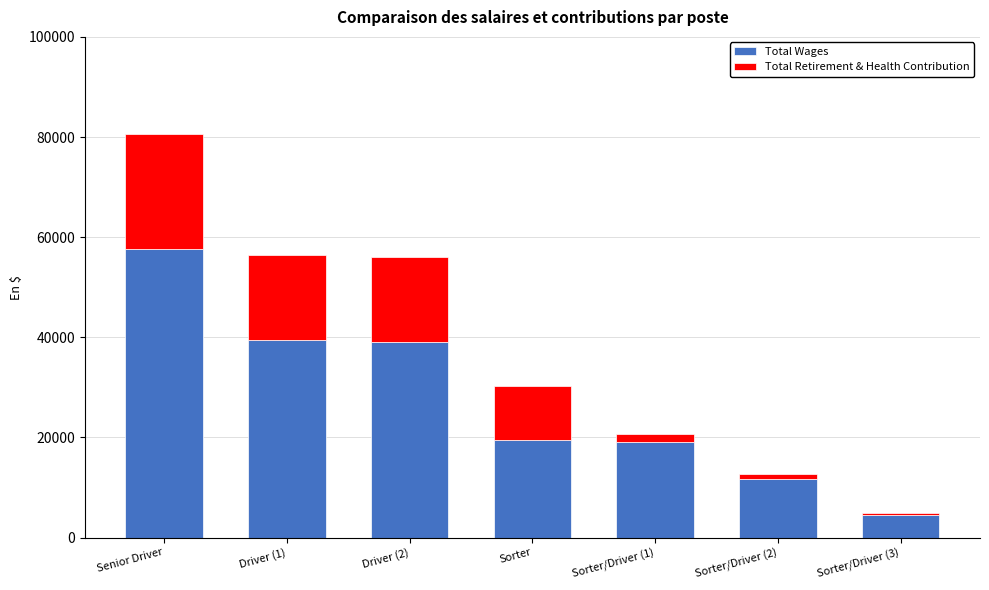

How many data points does each series have?

7